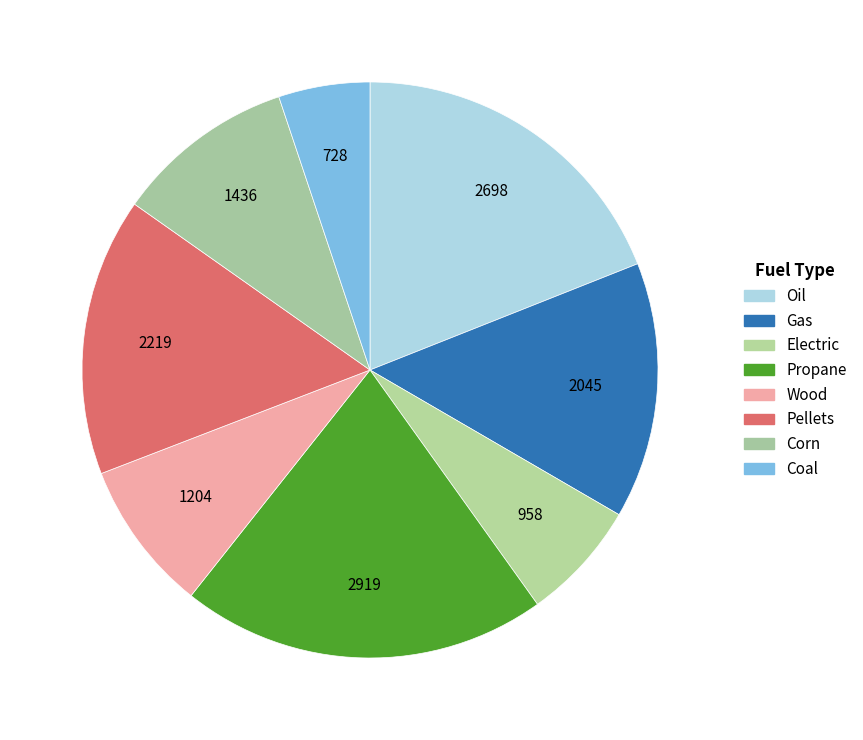

How many segments does this pie chart have?

8